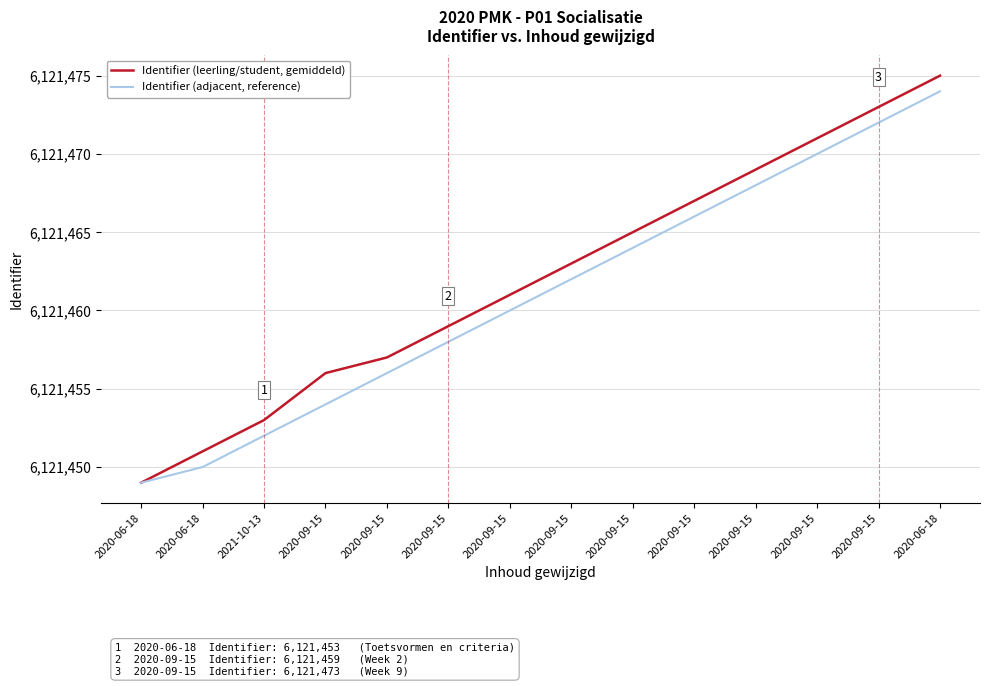

Rank the series at 2020-09-15 from highest to lowest value.

Identifier (leerling/student, gemiddeld), Identifier (adjacent, reference)